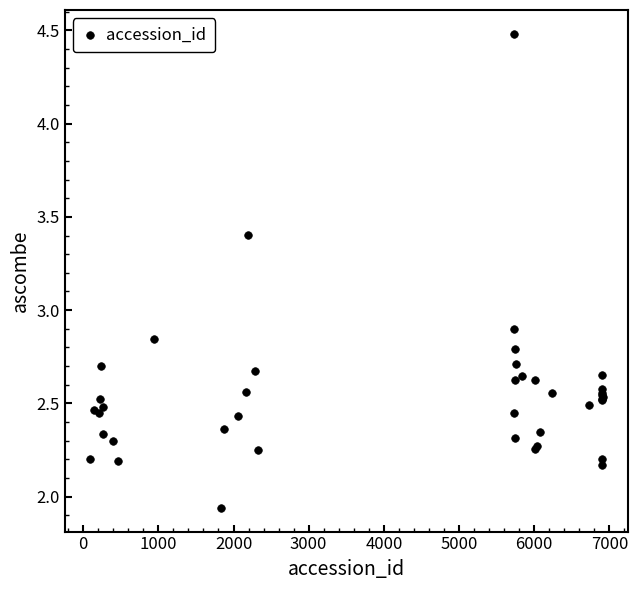

What Y value in the scatter plot is closest to 3?

2.9